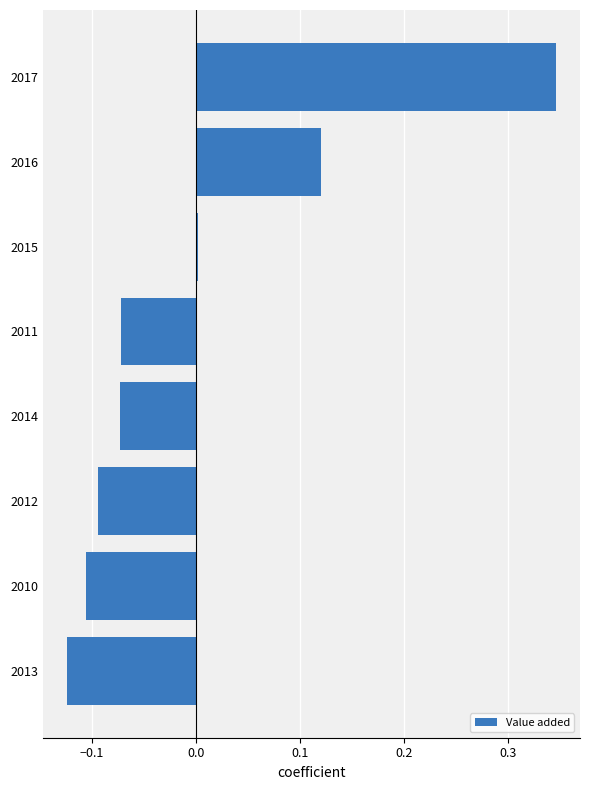

At which category does the chart reach its peak across all series?

2017